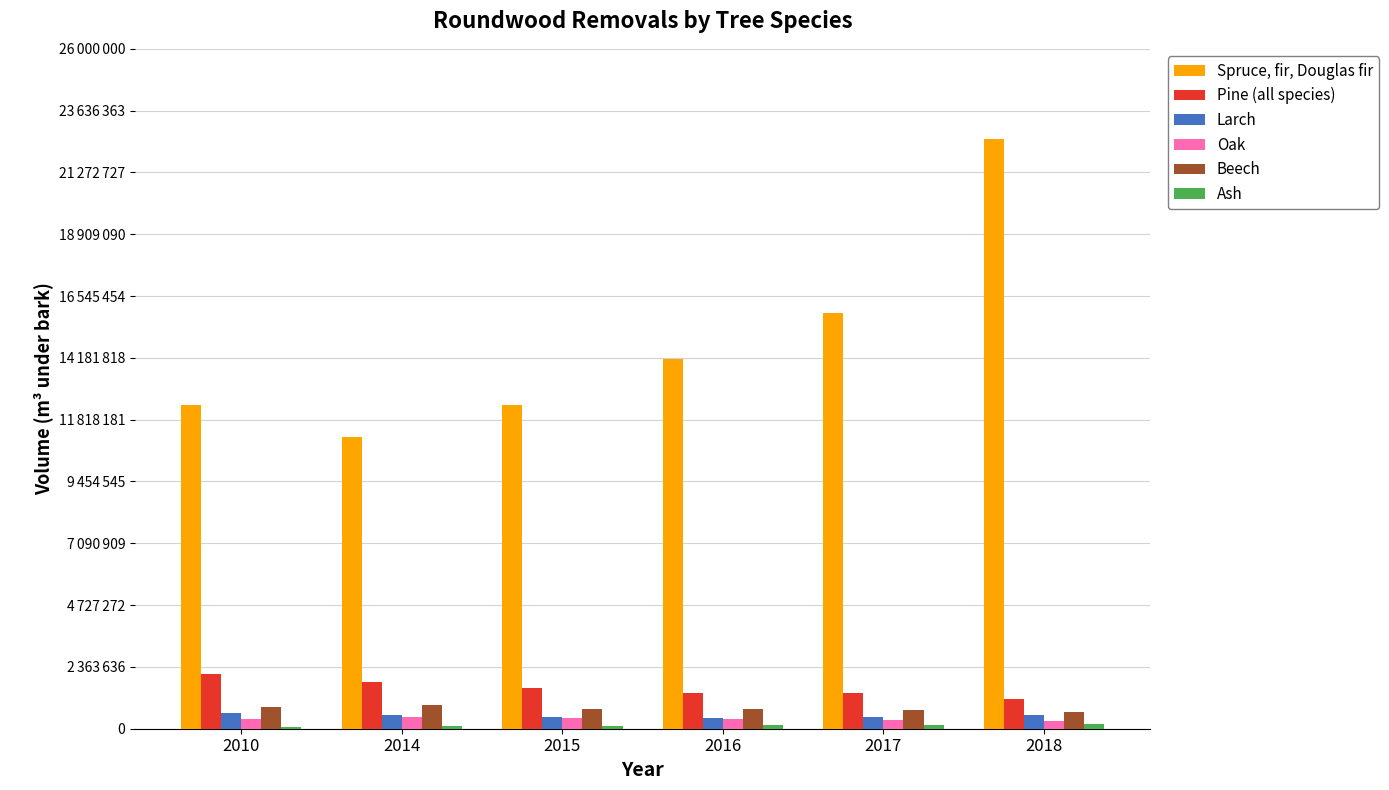

Which category has the highest value across all series?

2018